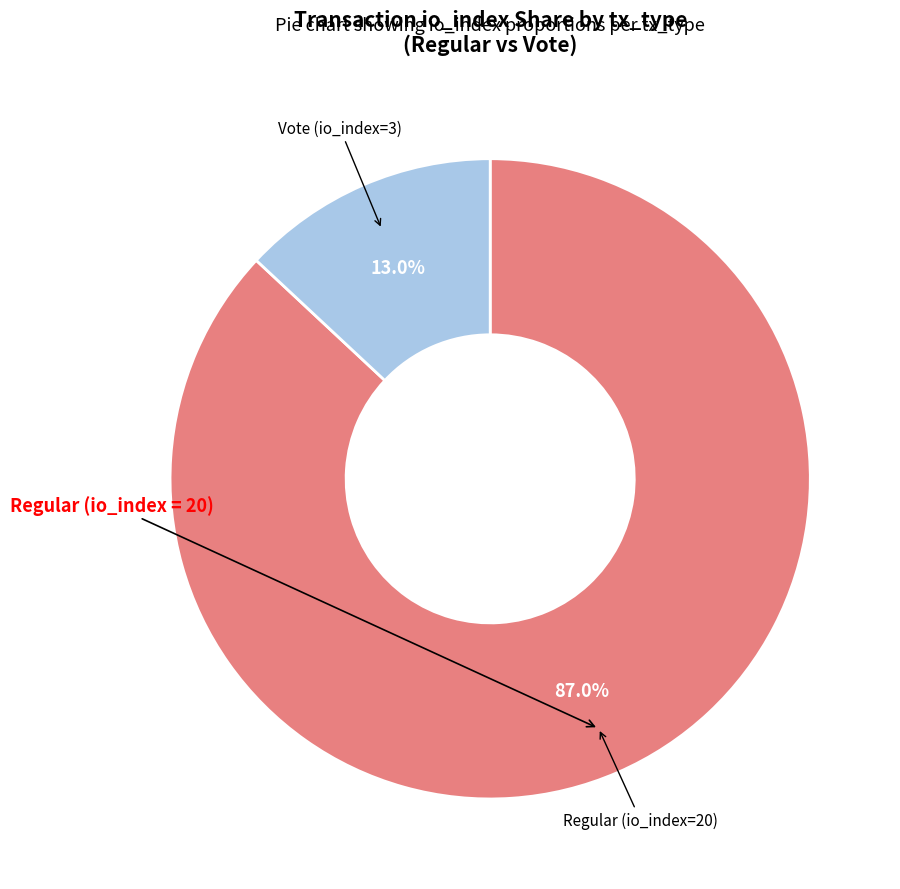

Does any single category account for the majority?

Yes